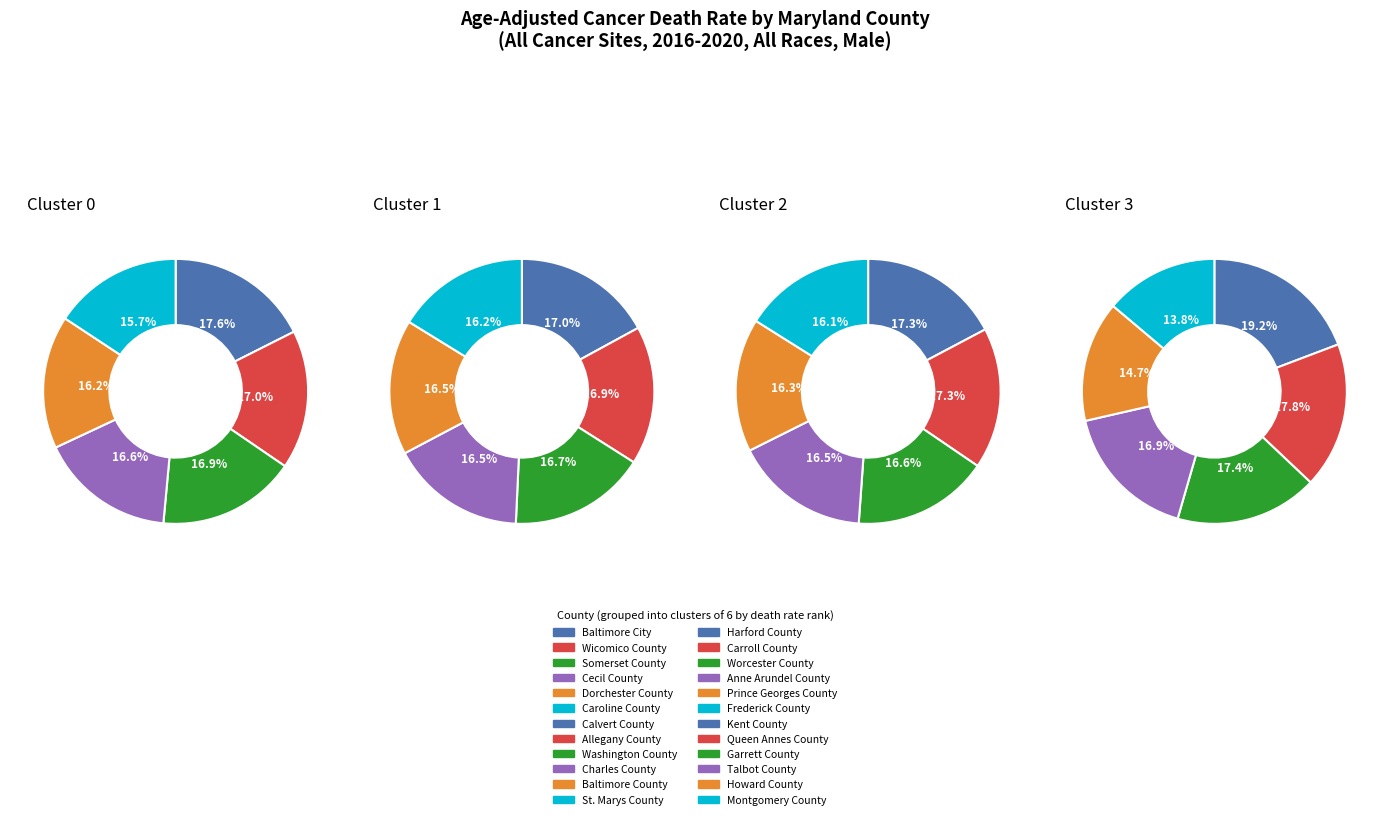

What is the change in value from Baltimore City to Washington County?

-45.7